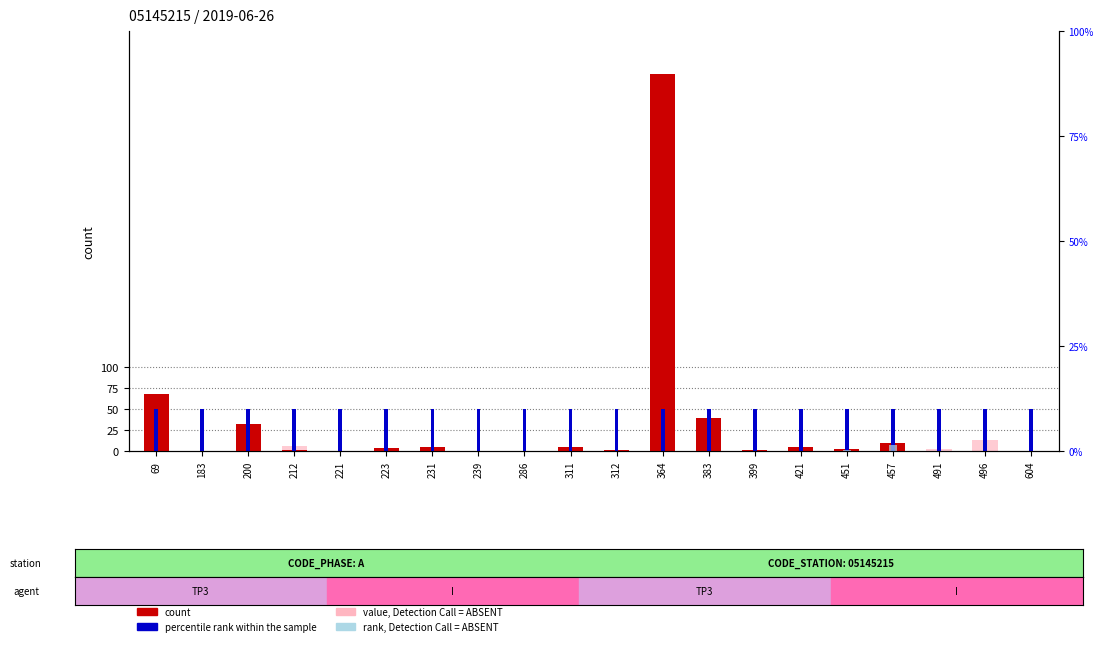

At which category does the chart reach its peak across all series?

364